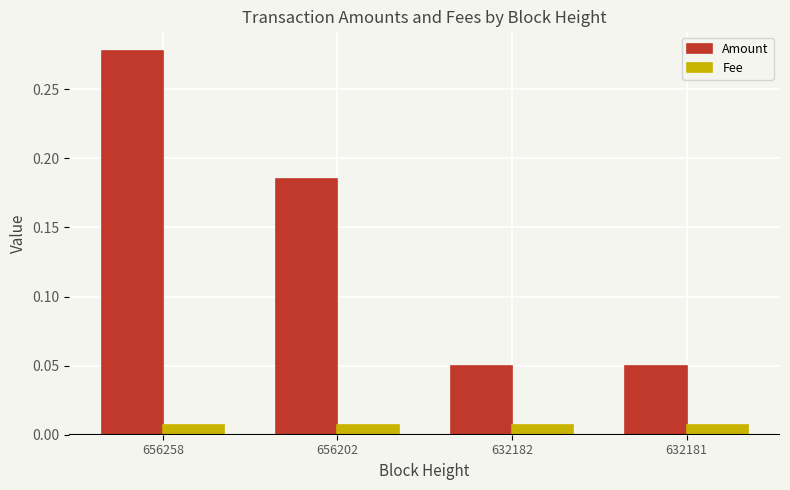

Is the value of Amount at 632182 greater than the value of Fee at 656258?

Yes